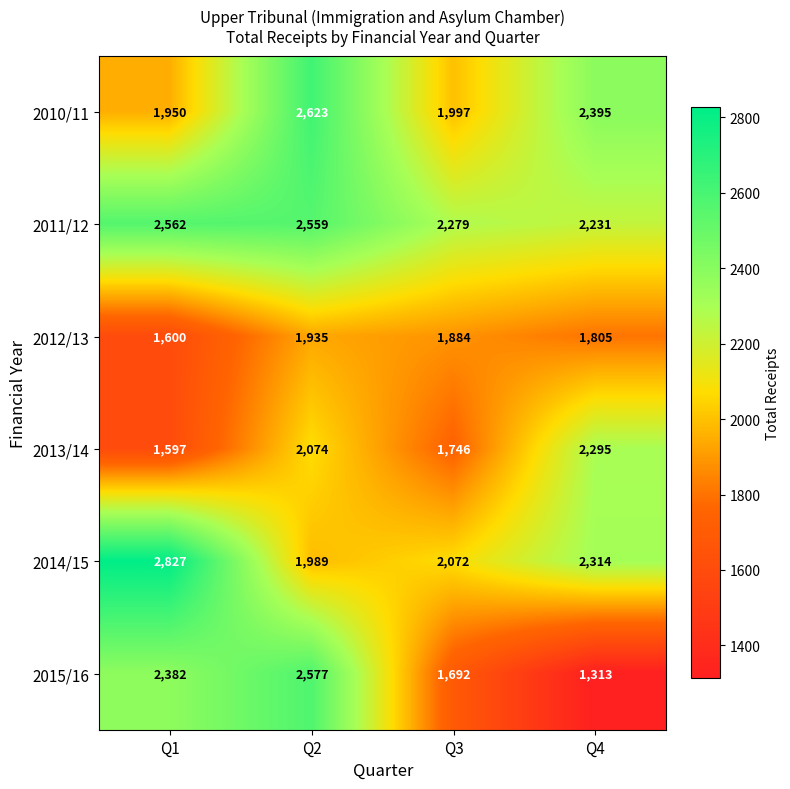

The 2010/11 series shows 1019 at Q4. True or false?

False